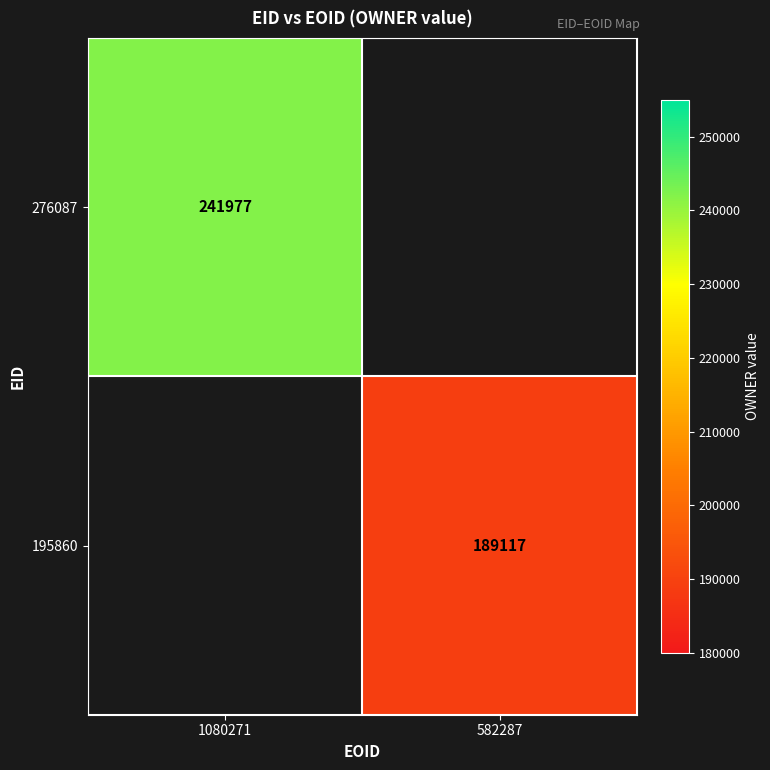

Is the value of 195860 at 582287 greater than the value of 276087 at 1080271?

No